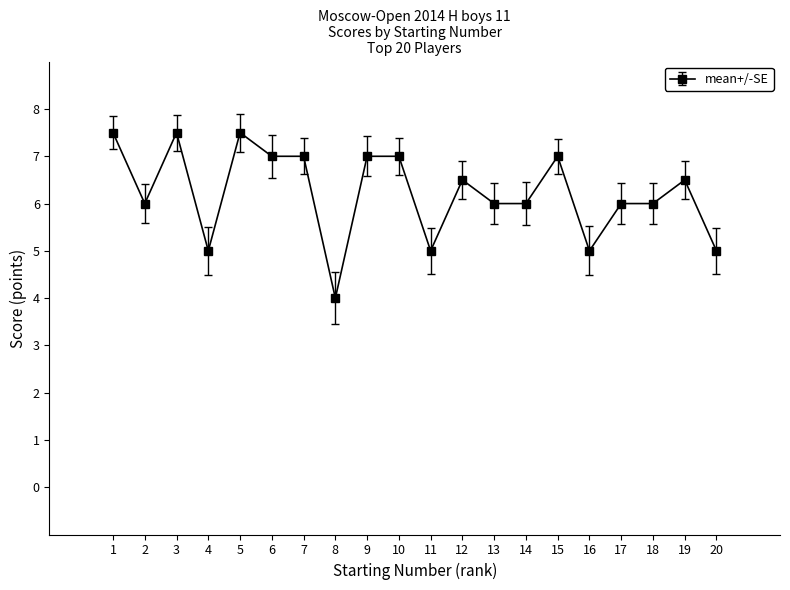

Count the number of categories in the chart.

20